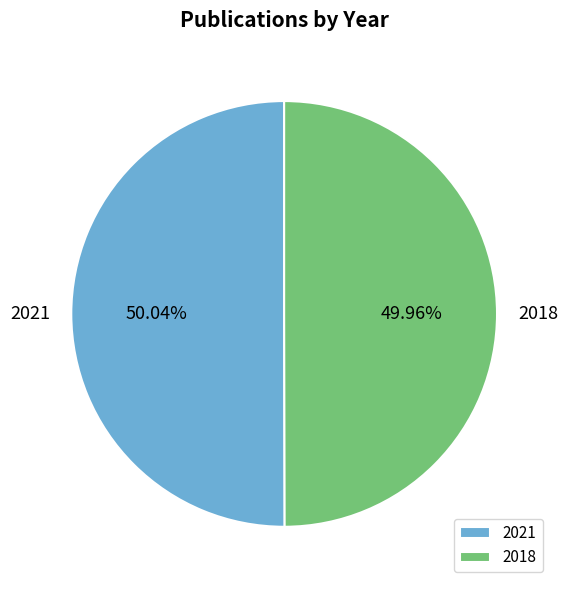

Is there a majority slice in this chart?

Yes